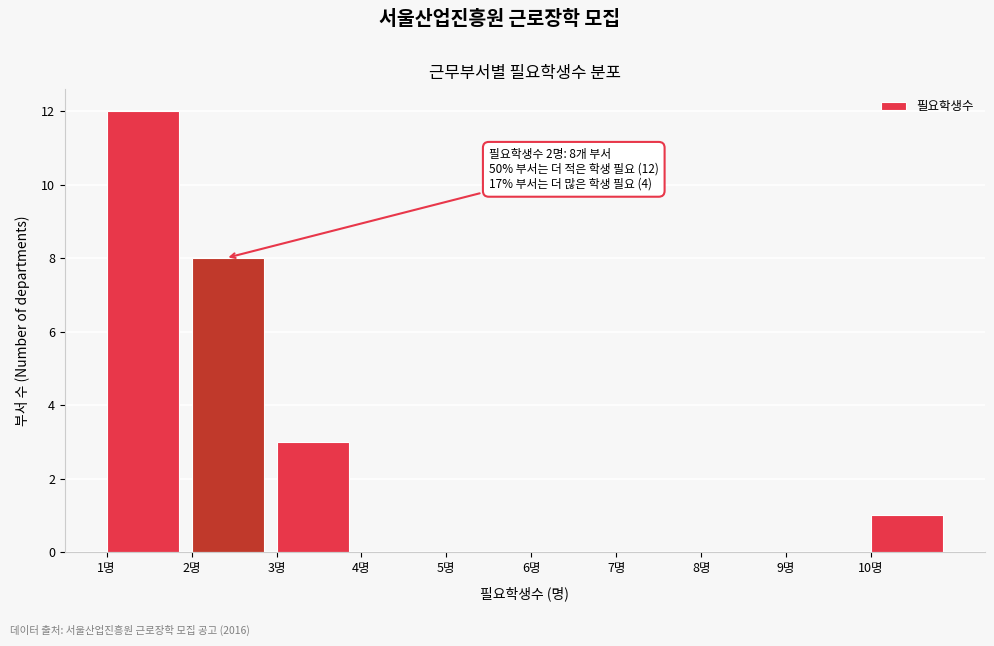

Over which range of the x-axis is the bar tallest?

1 to 2